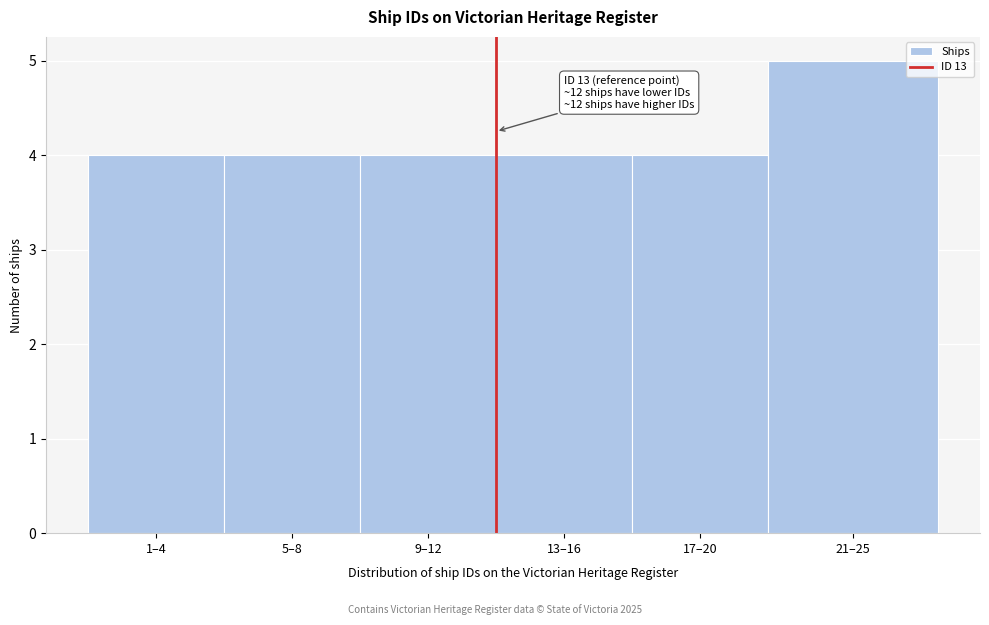

Reading left to right, transcribe all the data shown in this chart.

4	4	4	4	4	5